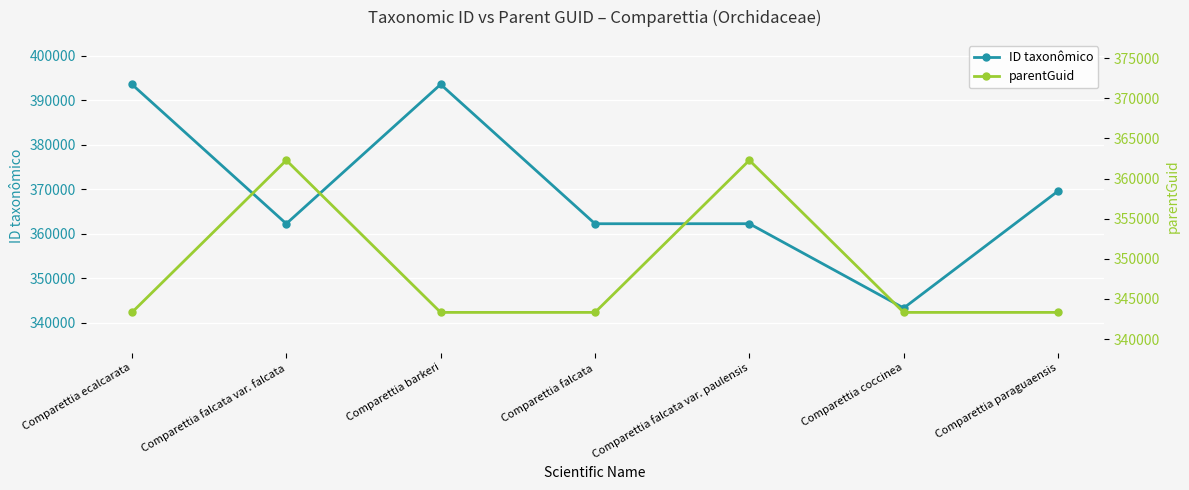

True or false: parentGuid has more than 1 interior local peaks.

True